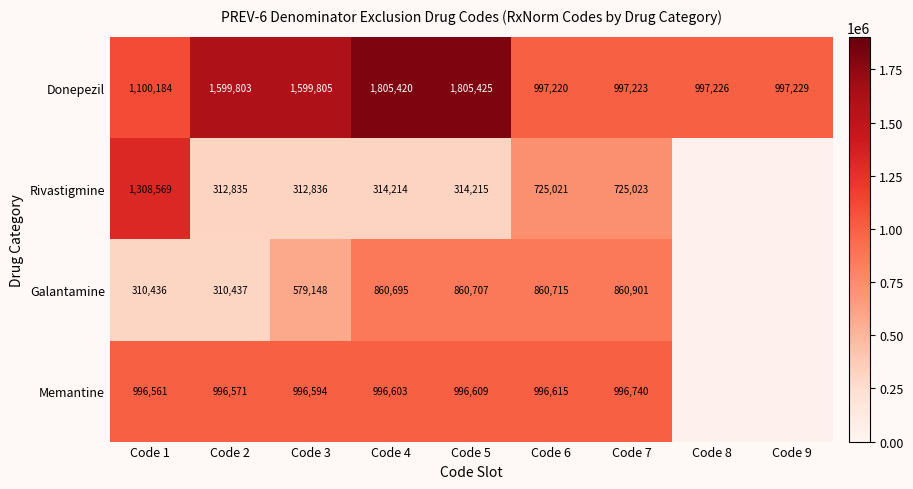

What is the difference between the maximum and second lowest values in the Donepezil series?

808202